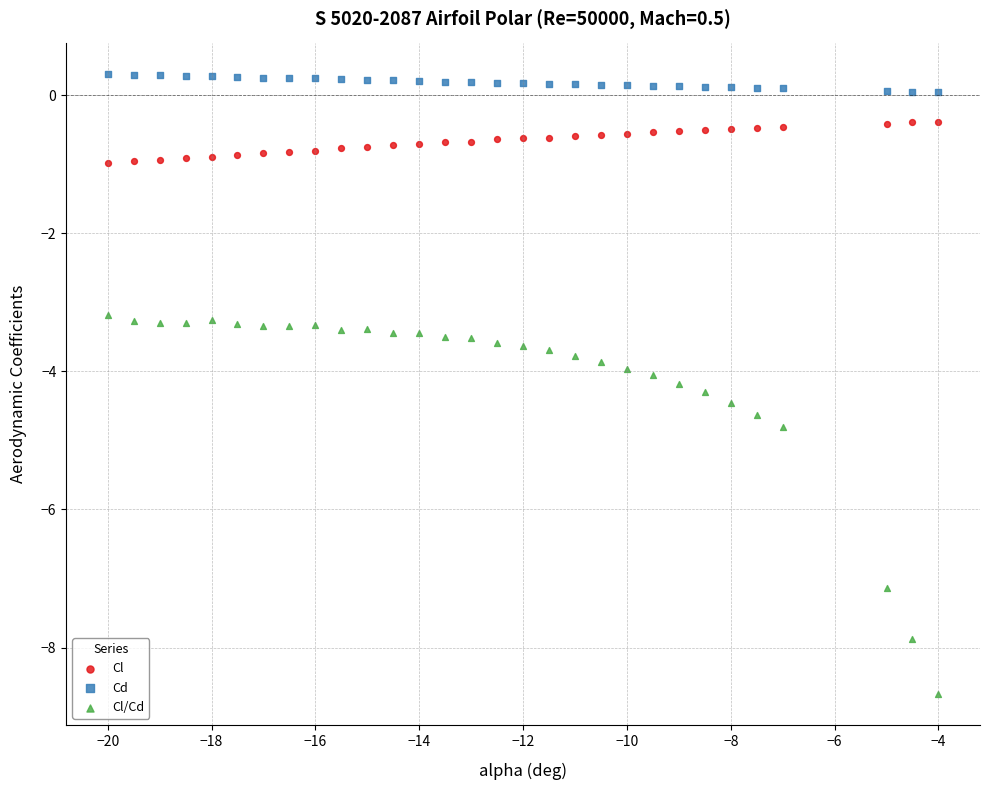

In the Cl/Cd series, what Y value is closest to -5?

-4.8